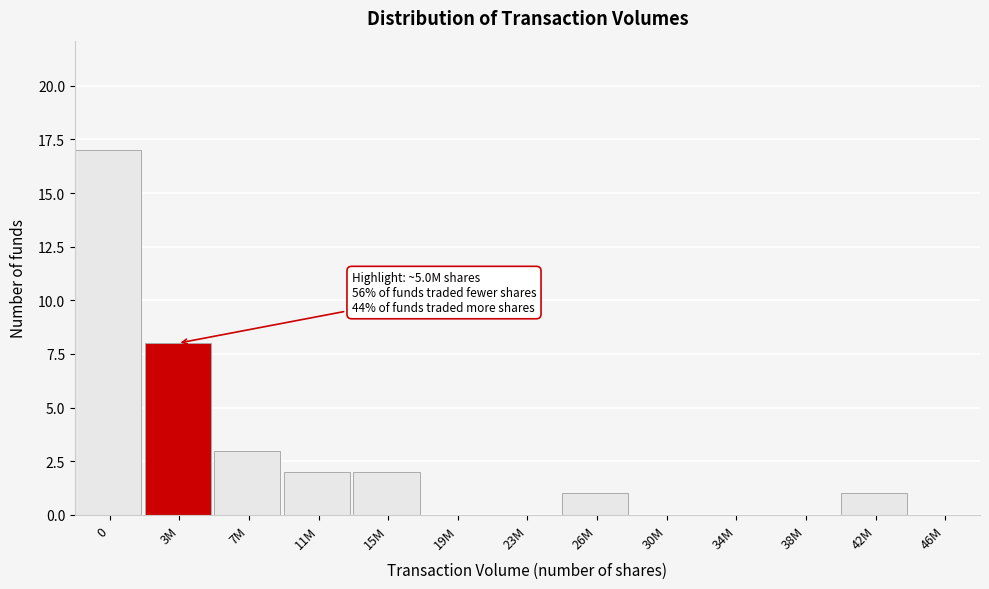

Reading right to left, list all the values displayed in this chart.

46M=0	42M=1	38M=0	34M=0	30M=0	26M=1	23M=0	19M=0	15M=2	11M=2	7M=3	3M=8	0=17